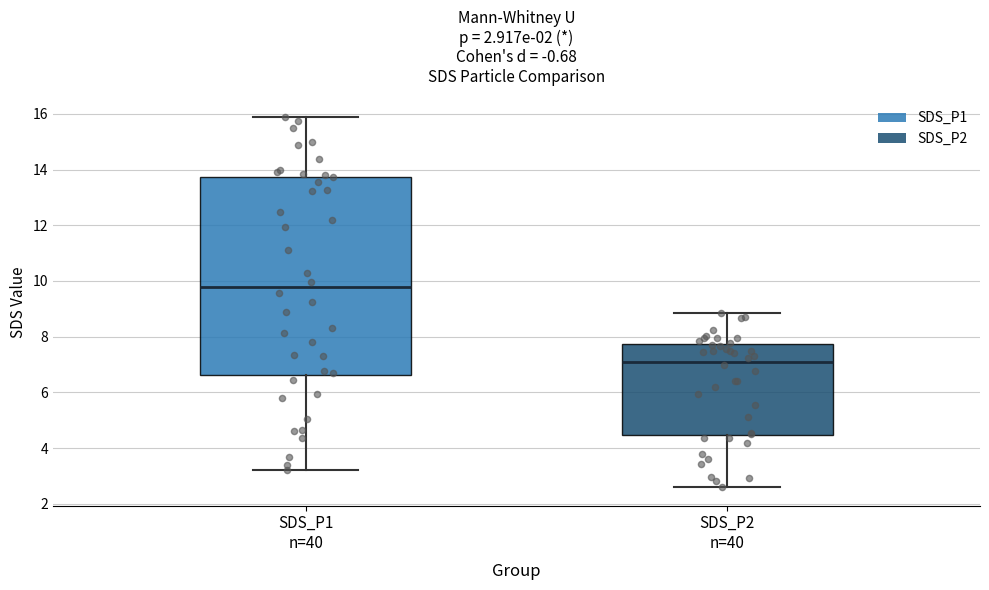

Which box has the highest median line?

SDS_P1 n=40